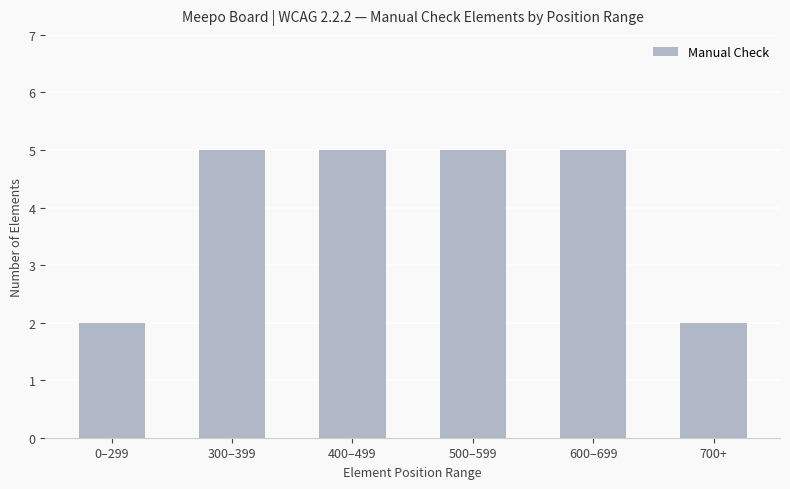

What is the label of the 1st bar from the right?

700+